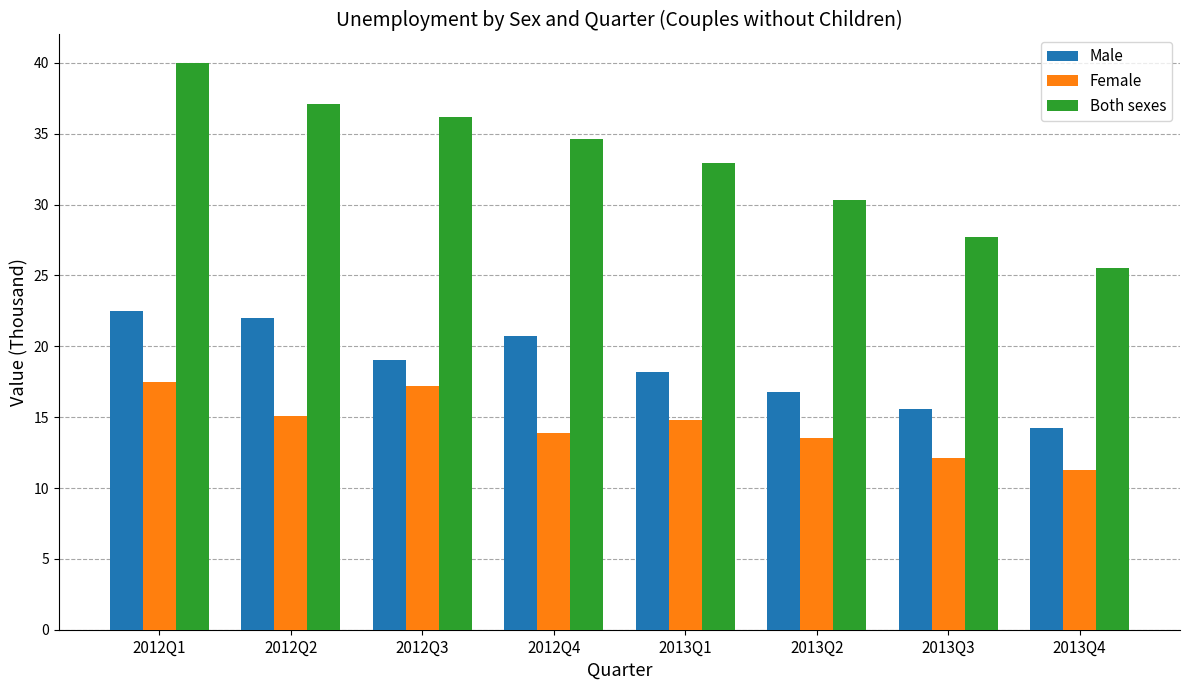

How many values in the Both sexes series exceed 34?

4